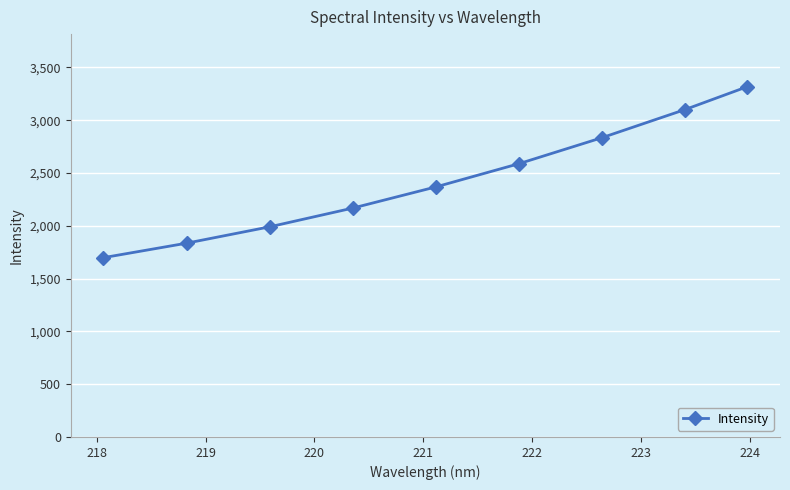

True or false: the data has more than 2 interior local peaks.

False